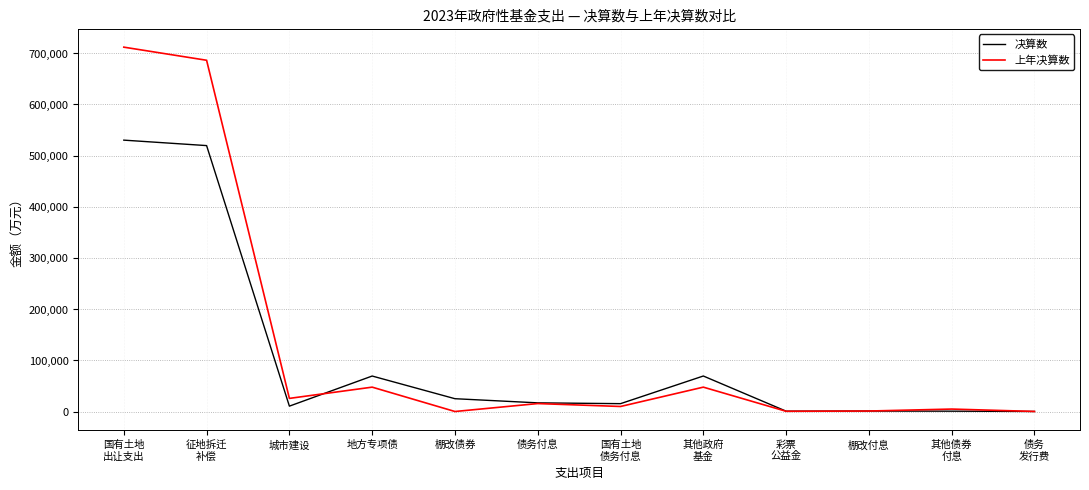

At how many categories does at least one series exceed 668642?

2